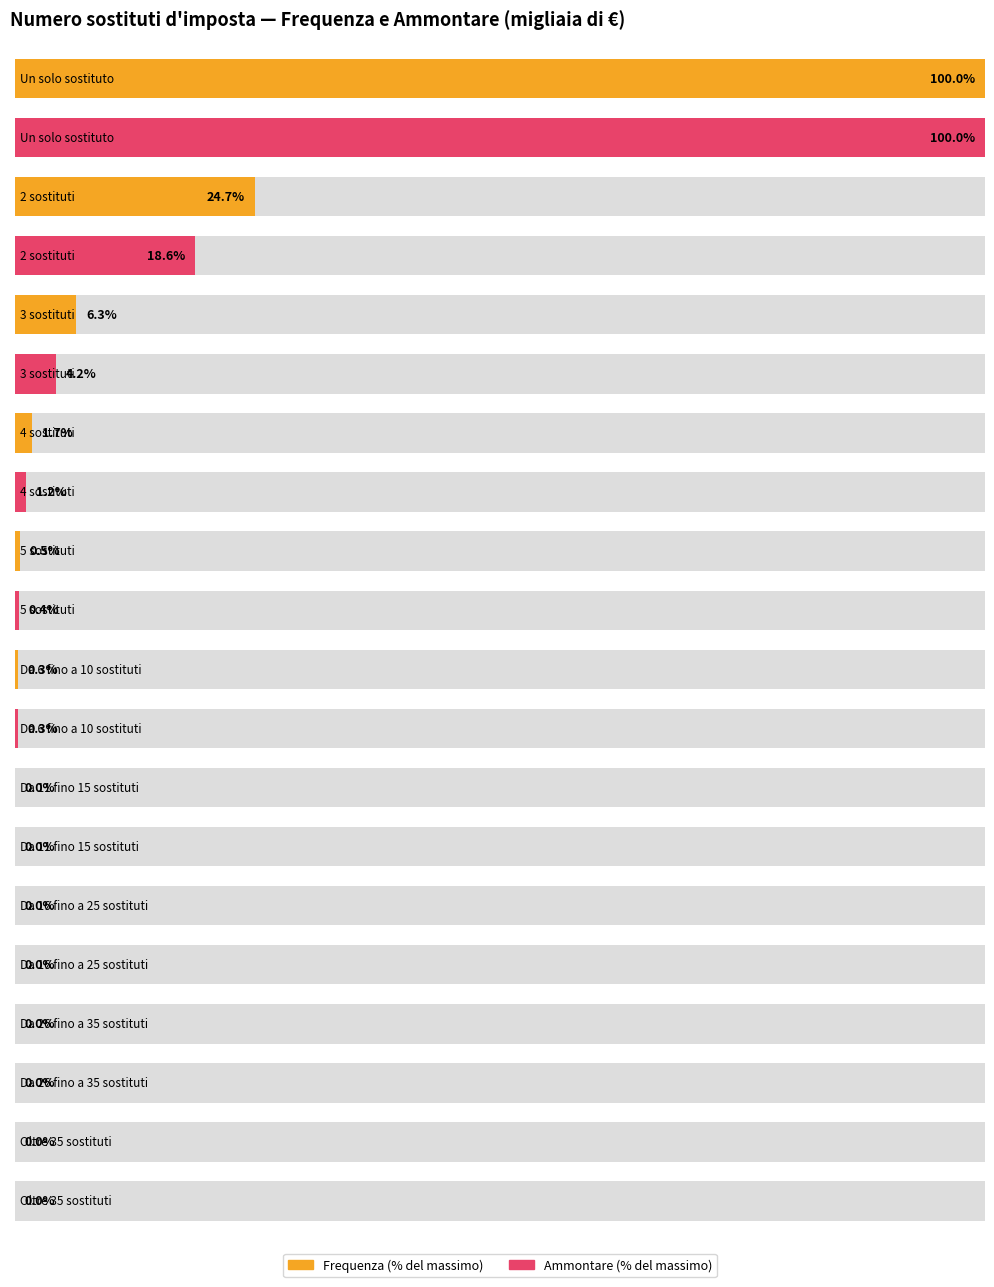

How many groups of bars are there?

10